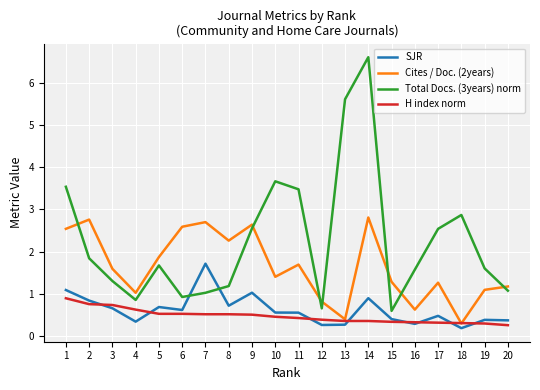

True or false: Total Docs. (3years) norm has a value of 0.5 at 4.

False